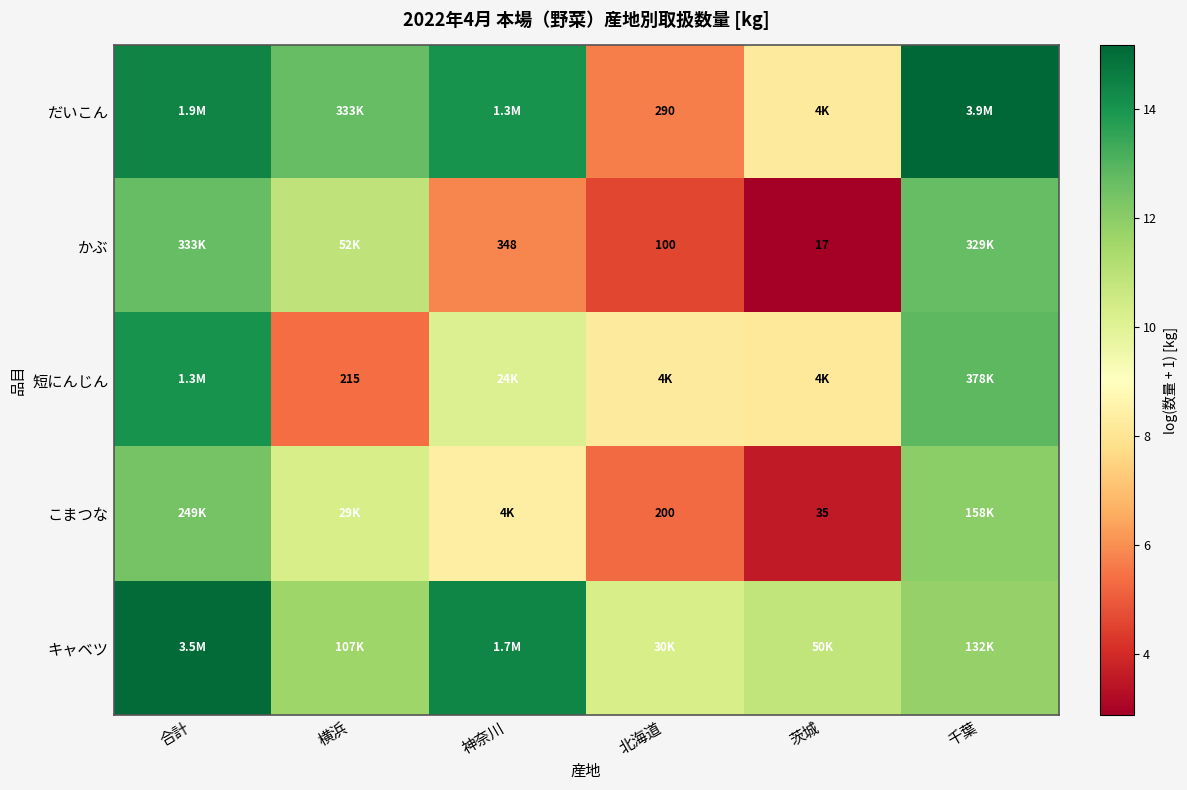

At which category is the sum across all series the highest?

合計